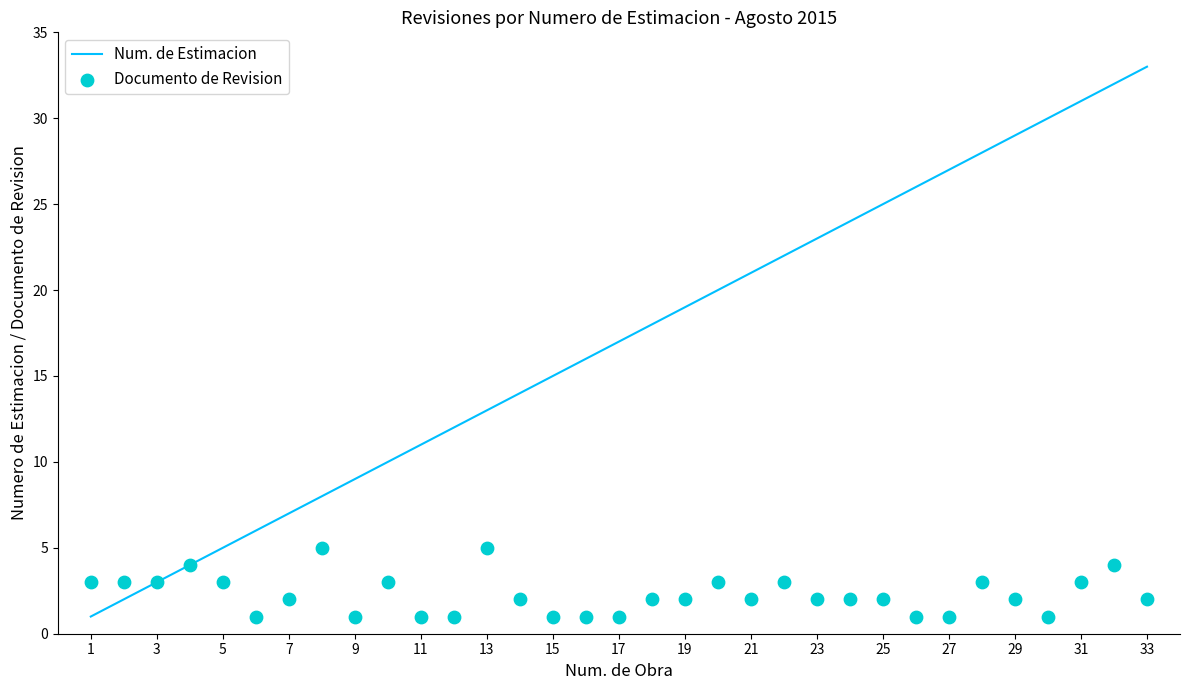

Which series has the largest total across all categories?

Num. de Estimacion